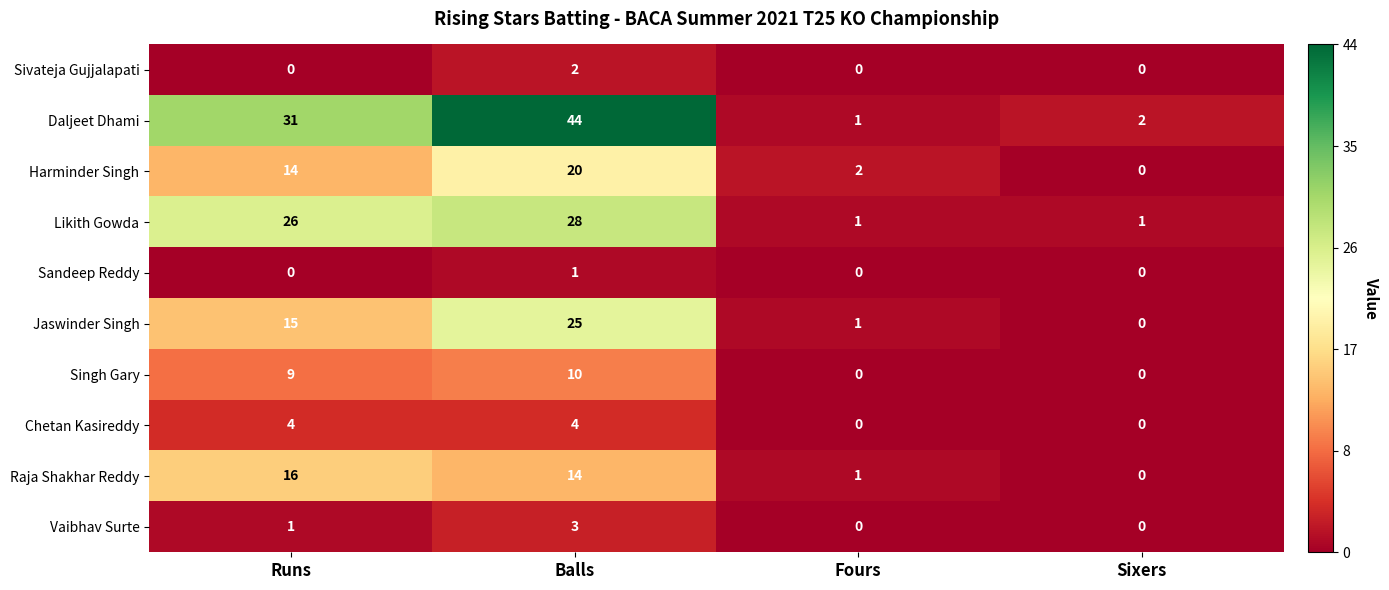

Which series has the widest spread of values?

Daljeet Dhami